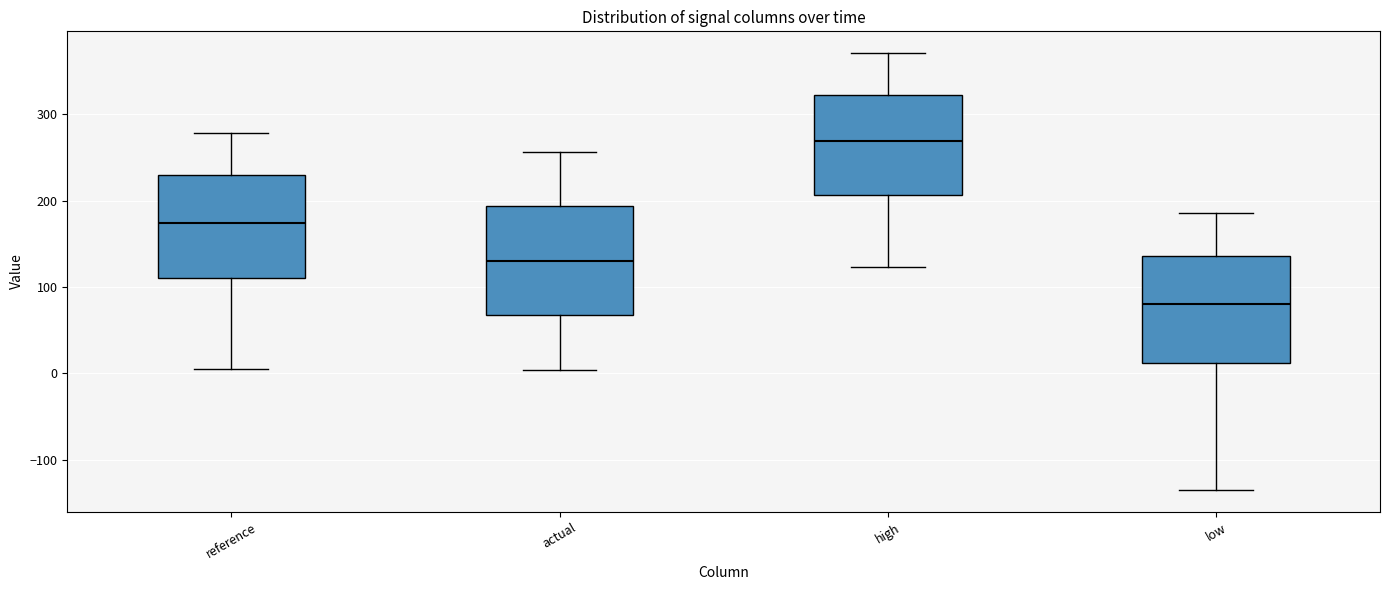

Where is the lower edge of the box for low on the y-axis? The values are not printed on the chart, so give them approximately, as read against the axis.

10